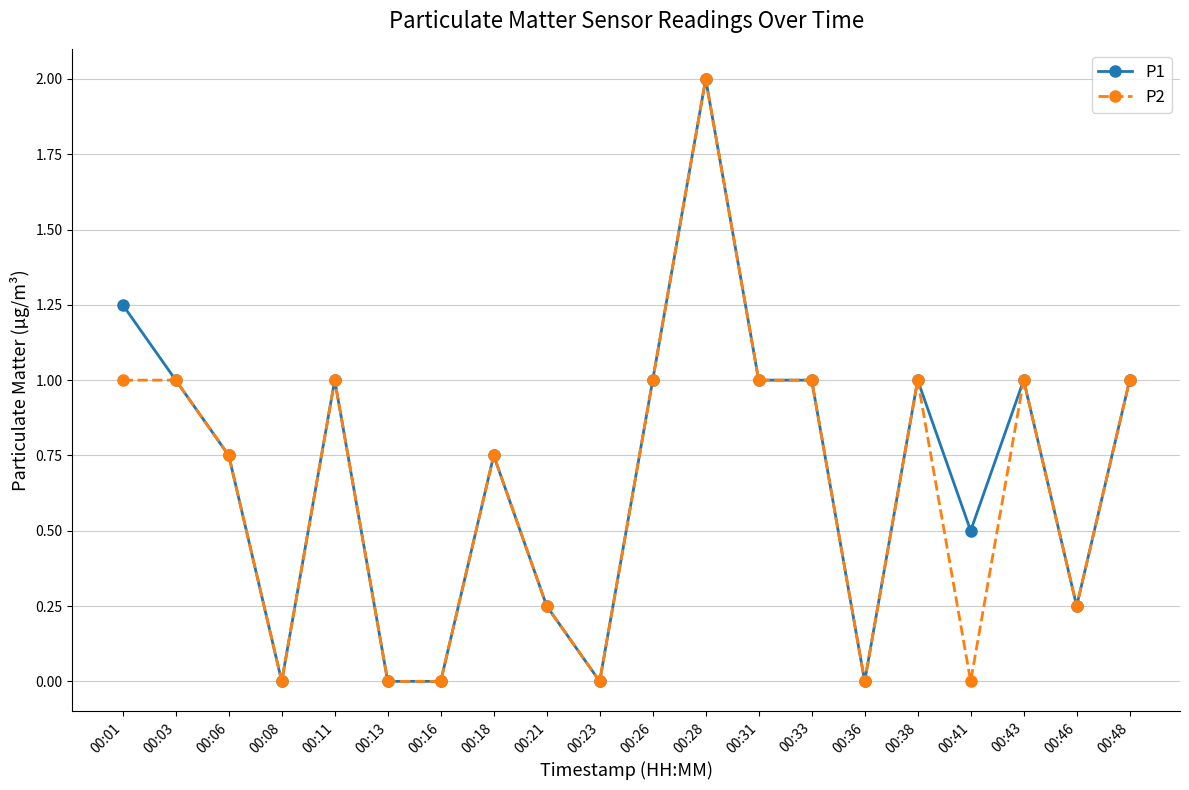

What is the sum of all P2 values?

13.0